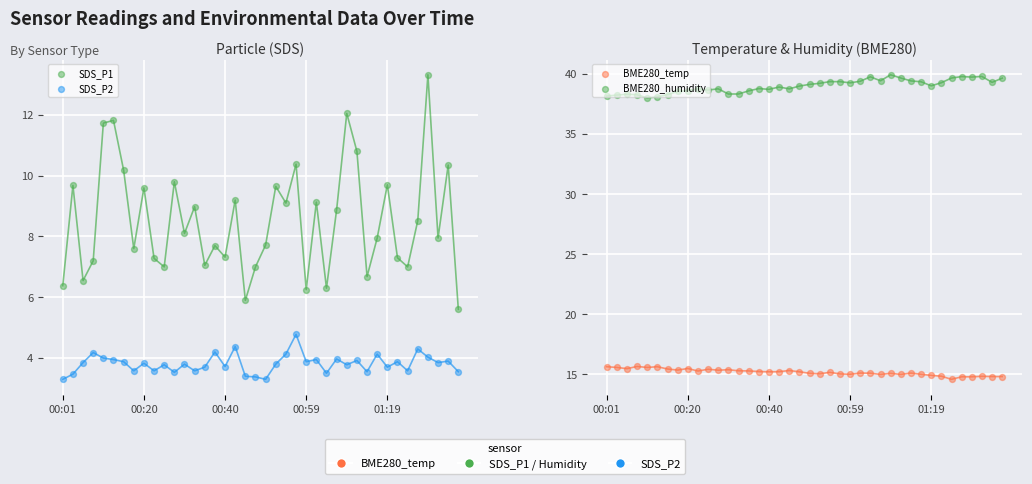

Which series has the largest total across all categories?

BME280_humidity